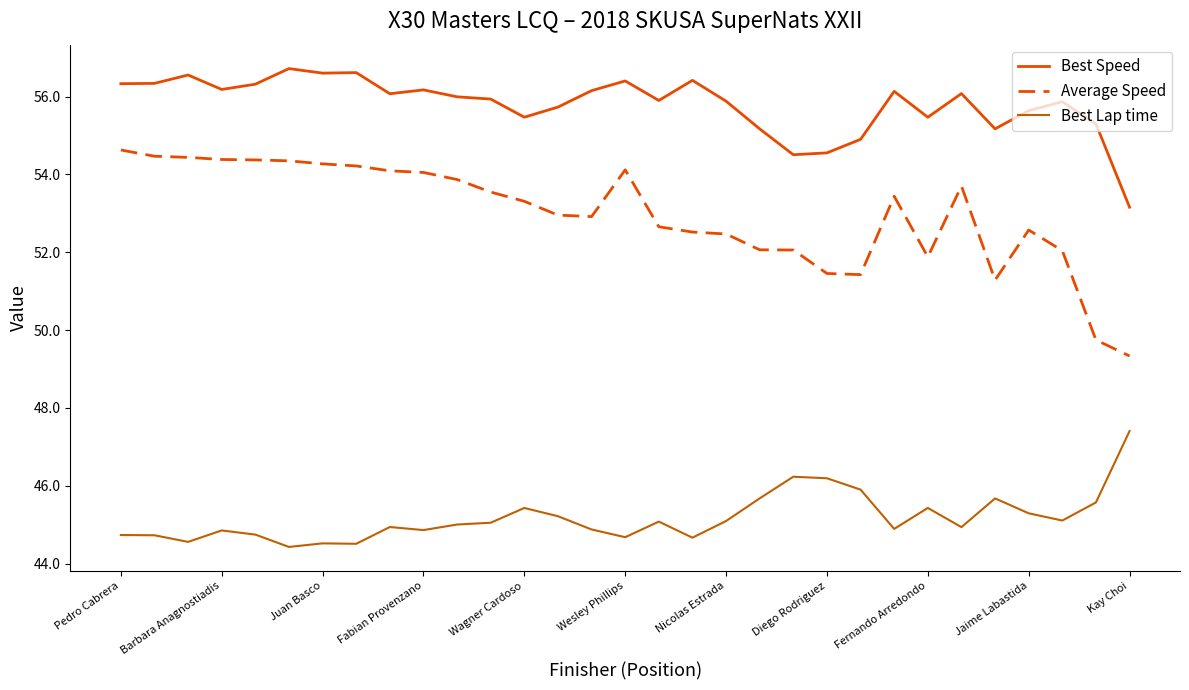

What is the difference between the maximum and minimum values in the Best Lap time series?

3.0